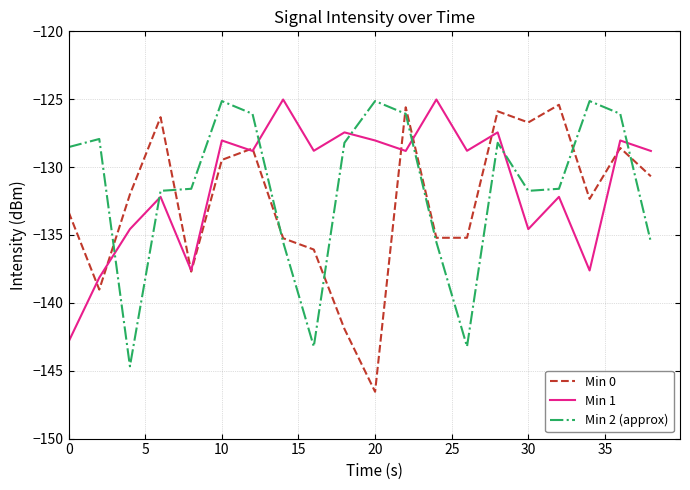

Which series ends up on top after the final intersection of Min 2 (approx) and Min 1?

Min 1